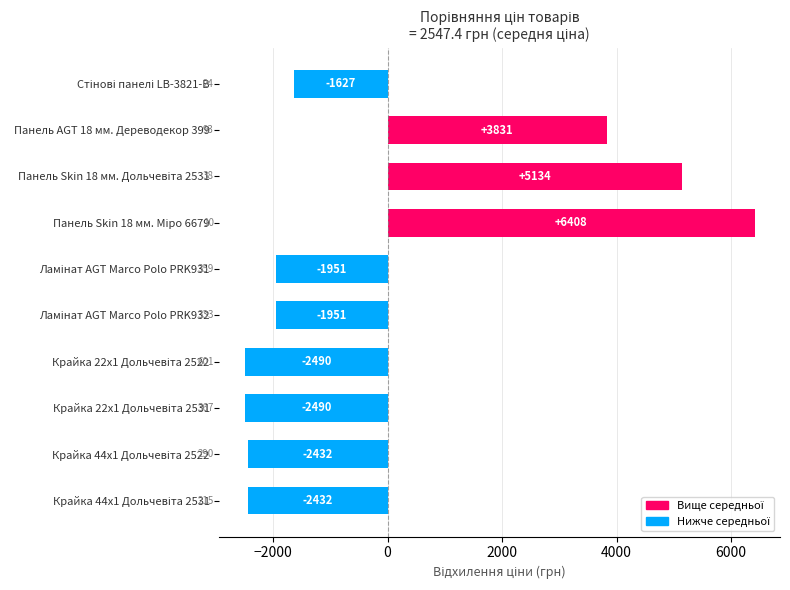

Where is the data nearest to the value 1958?

Панель AGT 18 мм. Дереводекор 399